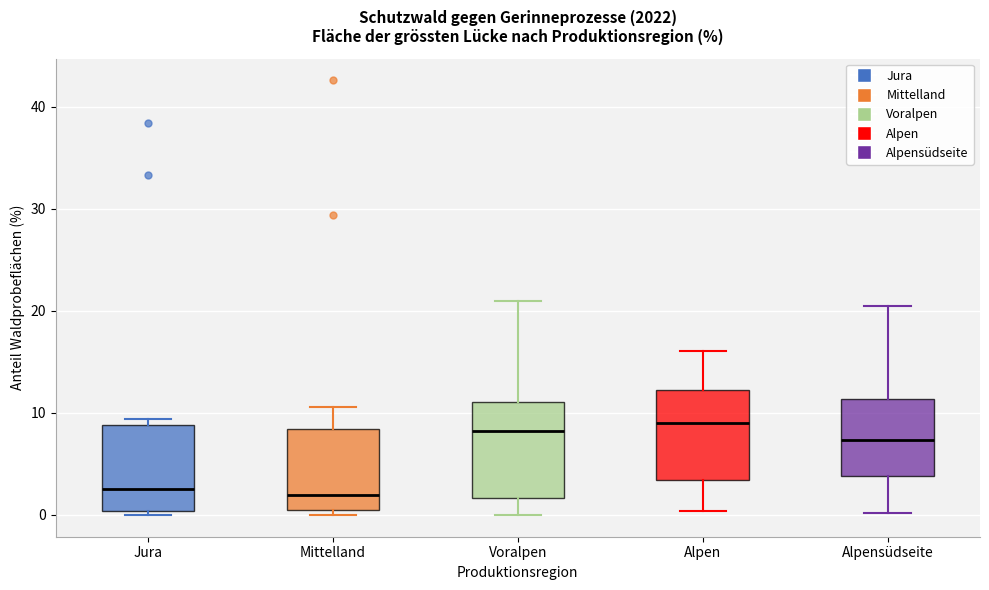

Reading left to right, transcribe this box plot: for each box, give where its median line is, the range the box spans, and where its two whiskers end, as read against the y-axis. The values are not printed on the chart, so give them approximately, as read against the axis.

Jura: median 3, box 0 to 9, whiskers 0 (just below the box's lower edge) to 9 (just above the box's upper edge)
Mittelland: median 2, box 0 to 8, whiskers 0 (just below the box's lower edge) to 11
Voralpen: median 8, box 2 to 11, whiskers 0 to 21
Alpen: median 9, box 3 to 12, whiskers 0 to 16
Alpensüdseite: median 7, box 4 to 11, whiskers 0 to 21